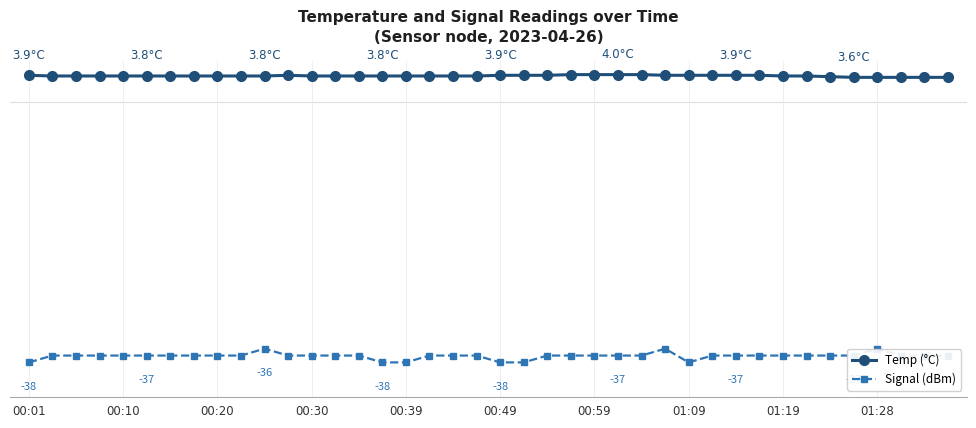

What are all the series names shown in the legend?

Temp (°C), Signal (dBm)